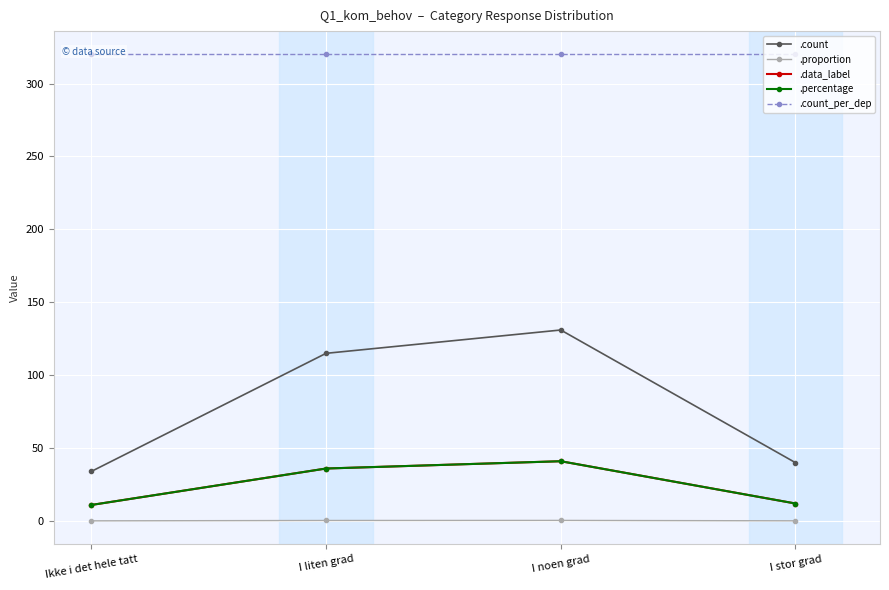

Reading right to left, transcribe all the data shown in this chart.

.count: I stor grad=40.0	I noen grad=131.0	I liten grad=115.0	Ikke i det hele tatt=34.0
.proportion: I stor grad=0.1	I noen grad=0.4	I liten grad=0.4	Ikke i det hele tatt=0.1
.data_label: I stor grad=12.0	I noen grad=41.0	I liten grad=36.0	Ikke i det hele tatt=11.0
.percentage: I stor grad=12.0	I noen grad=41.0	I liten grad=36.0	Ikke i det hele tatt=11.0
.count_per_dep: I stor grad=320.0	I noen grad=320.0	I liten grad=320.0	Ikke i det hele tatt=320.0